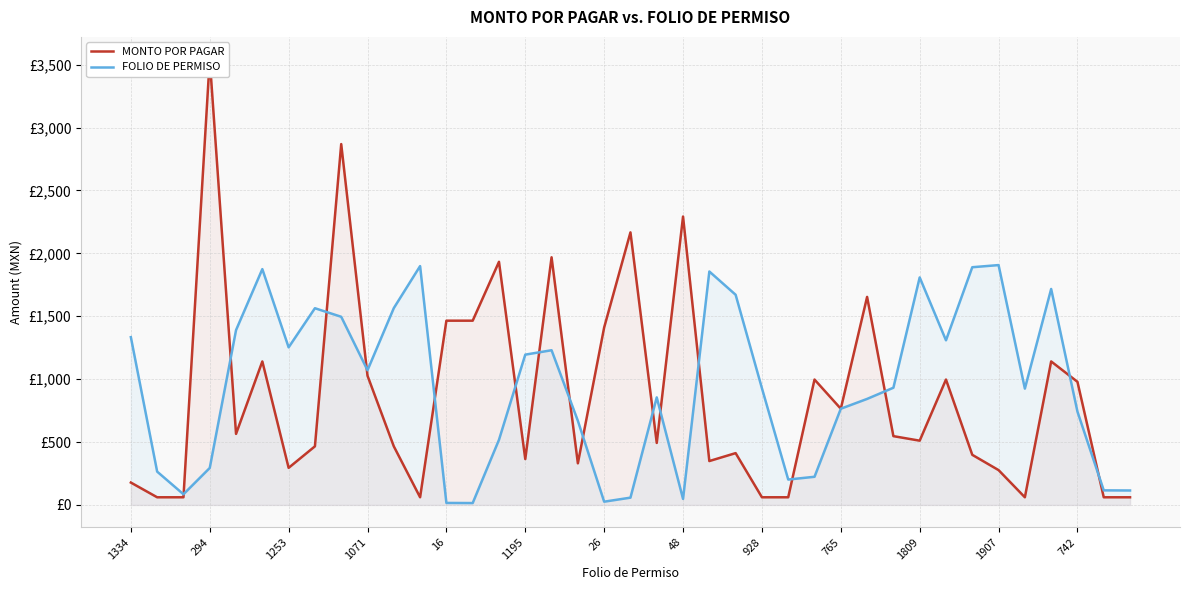

What is the maximum value shown in the chart?

3544.0